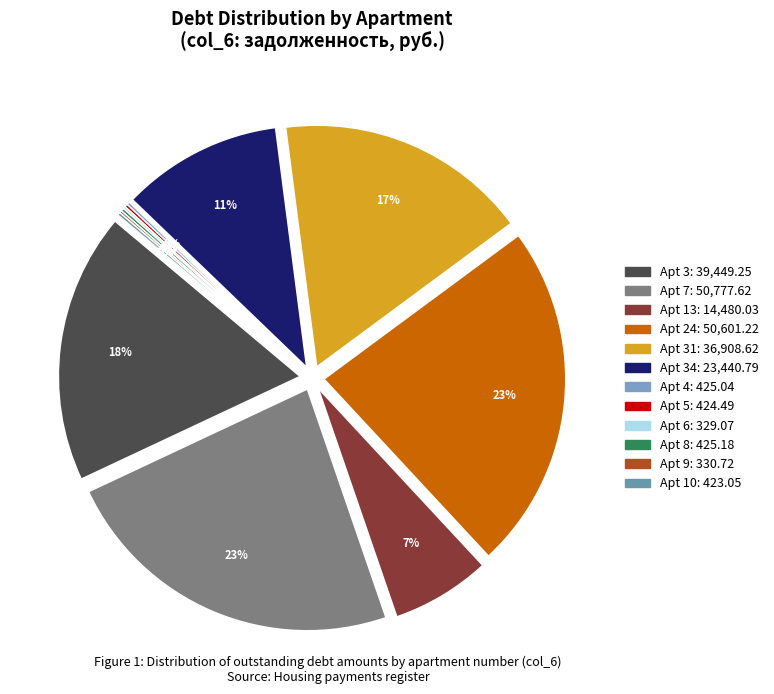

What is the largest slice in the pie chart?

7